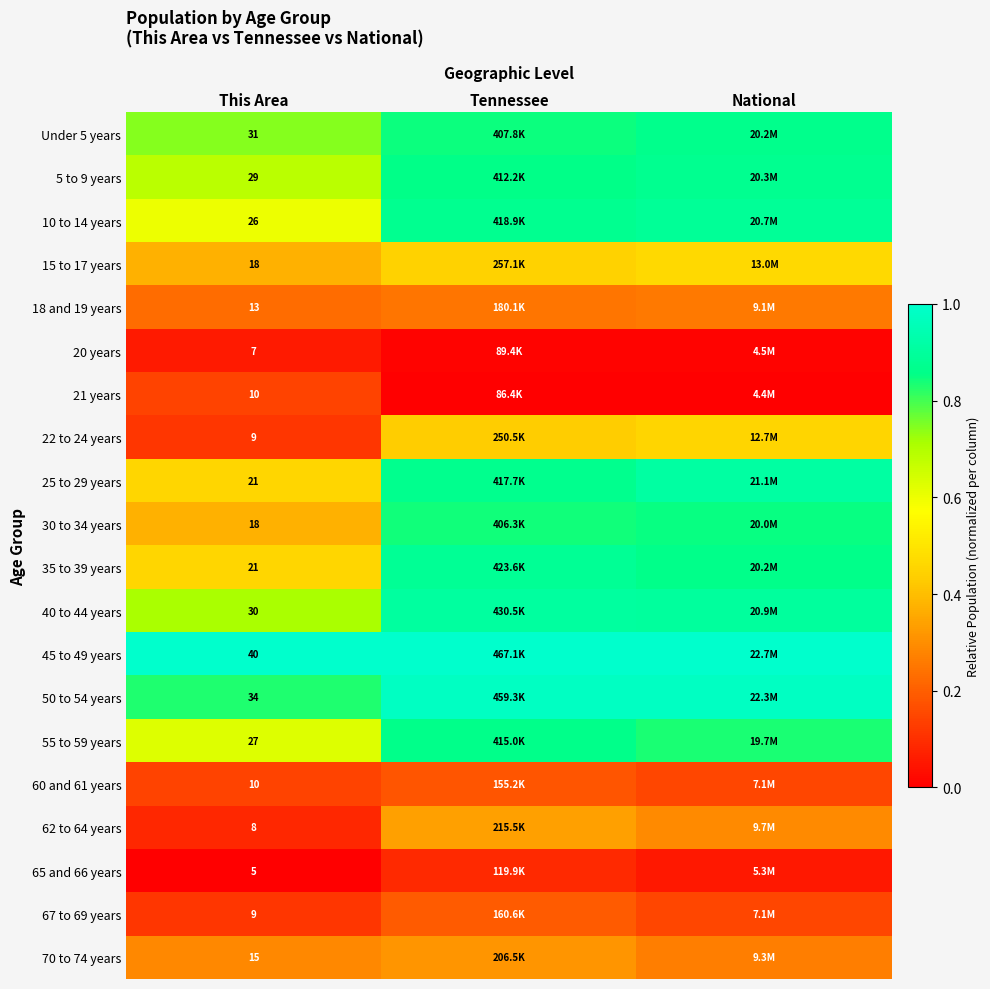

Which has a higher value, This Area or Tennessee?

Tennessee